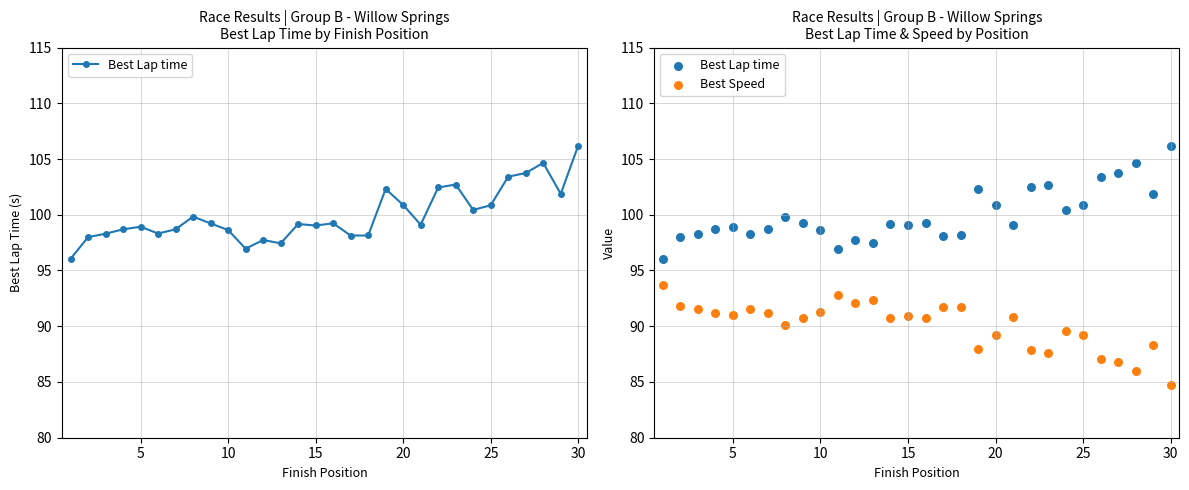

What is the total value across all series at 25?

189.9